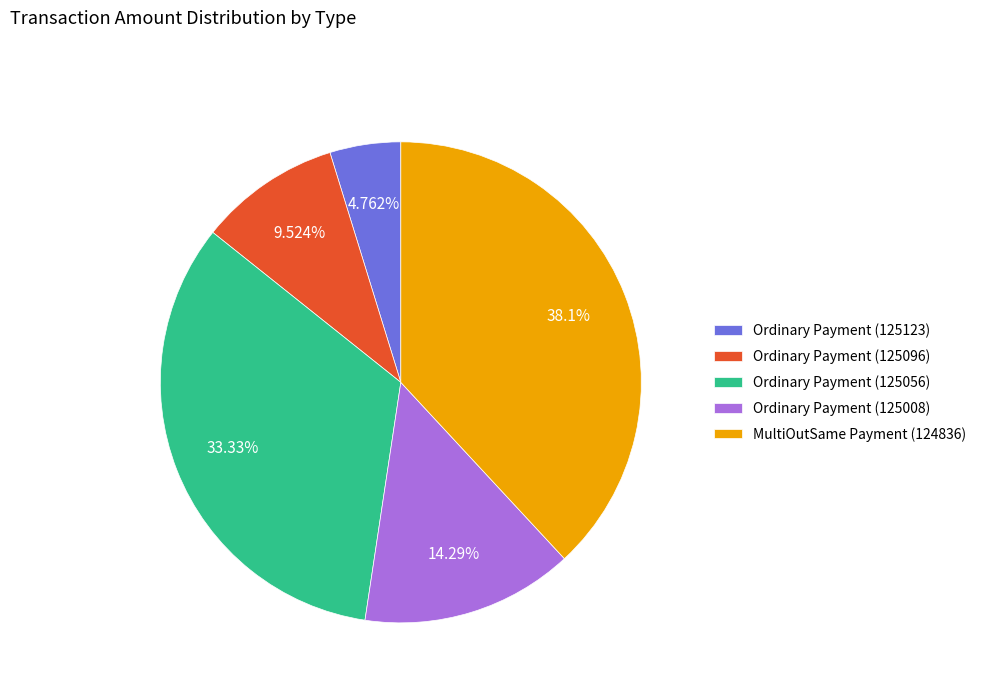

To the nearest percent, what is the combined percentage of Ordinary Payment (125096) and Ordinary Payment (125123)?

14%